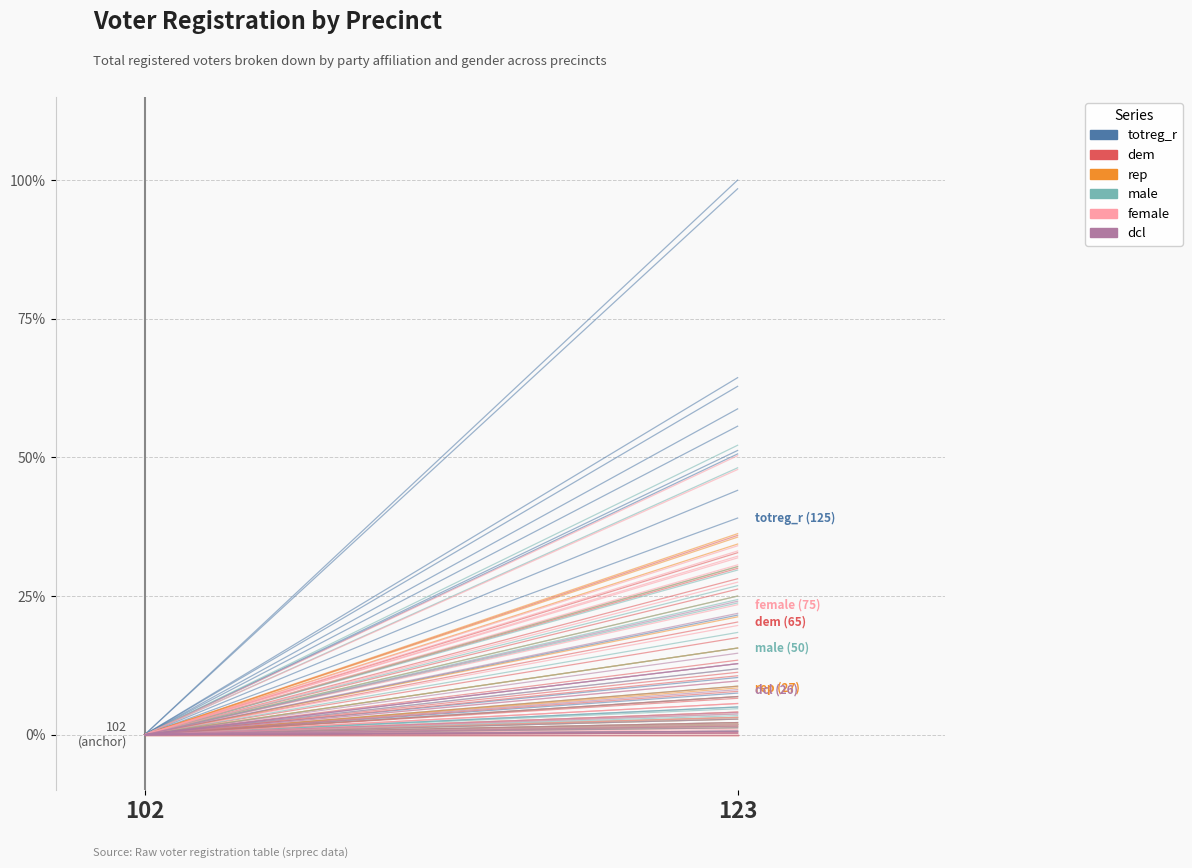

The value of dem at 102 is 0.0. True or false?

True